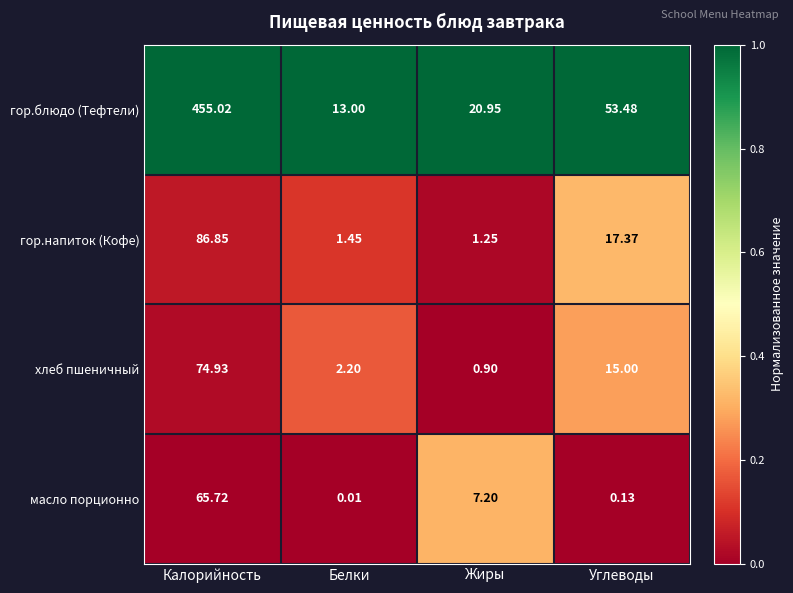

Which series has the largest range (max minus min)?

гор.блюдо (Тефтели)